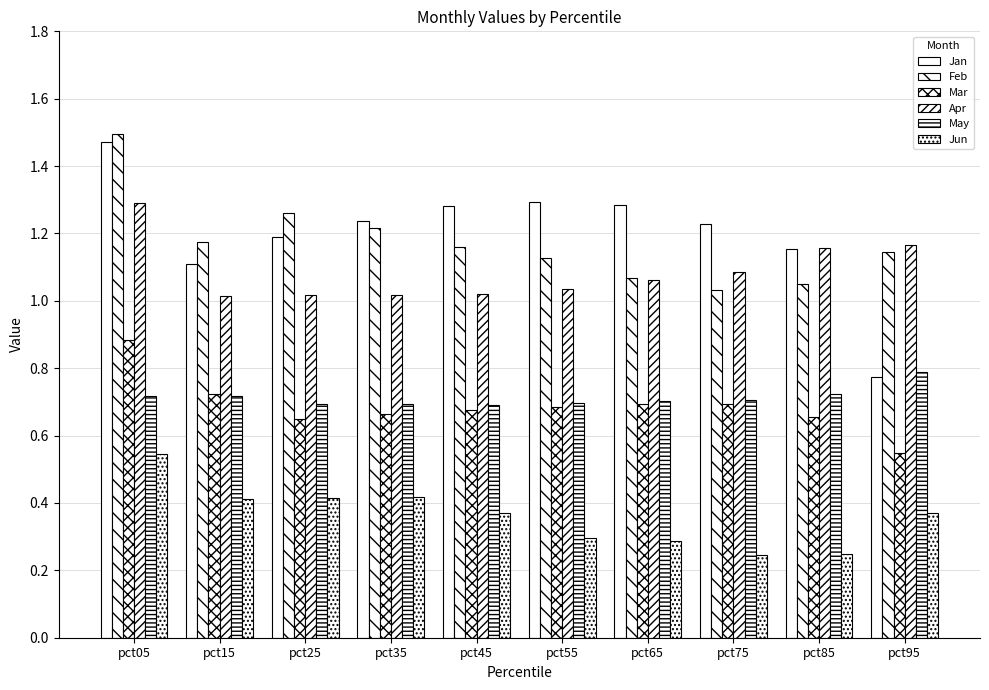

How many categories are shown in the chart?

10